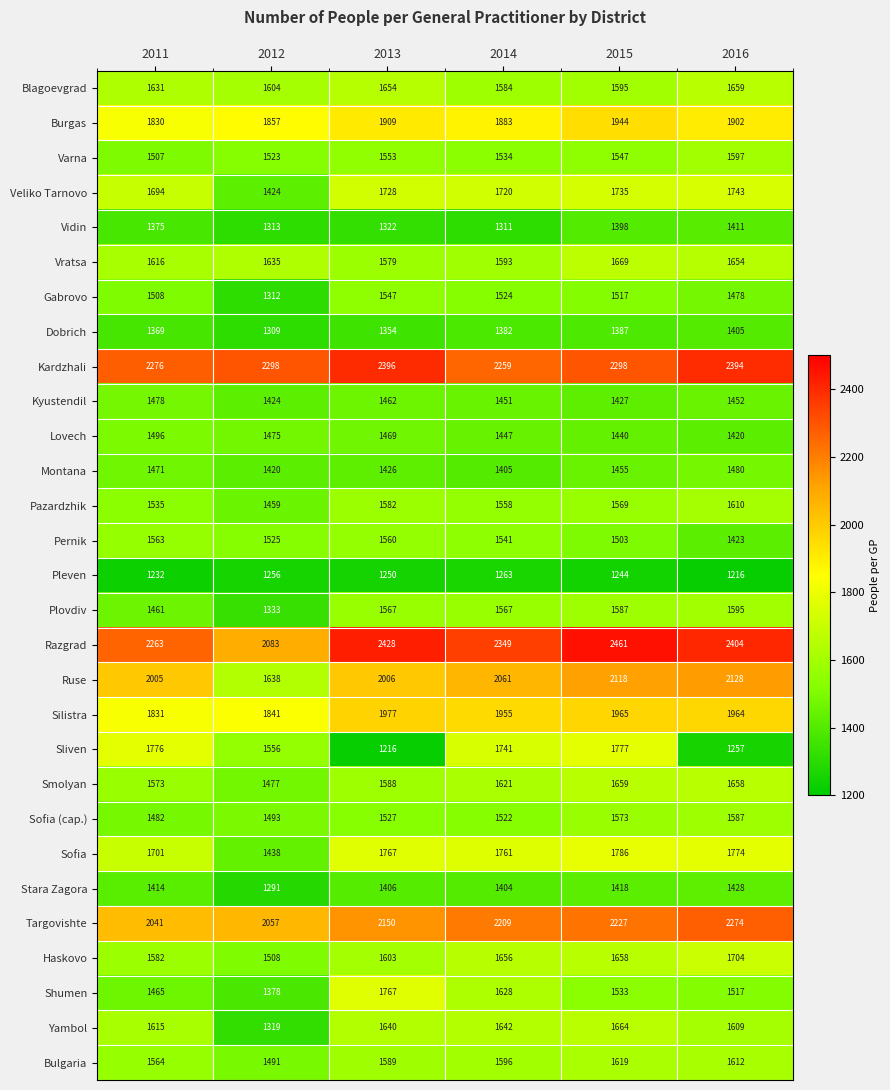

What is the total value across all series at 2015?

48773